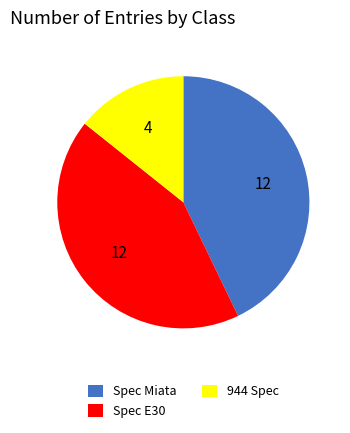

Which category has the smallest portion of the pie?

944 Spec